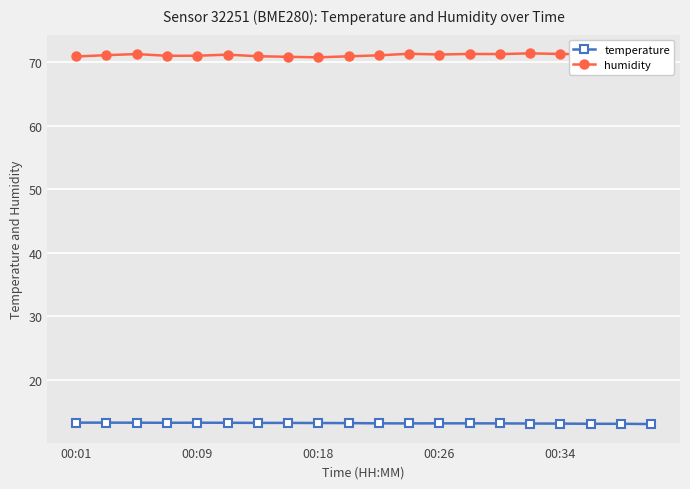

True or false: temperature and humidity cross at least once.

False